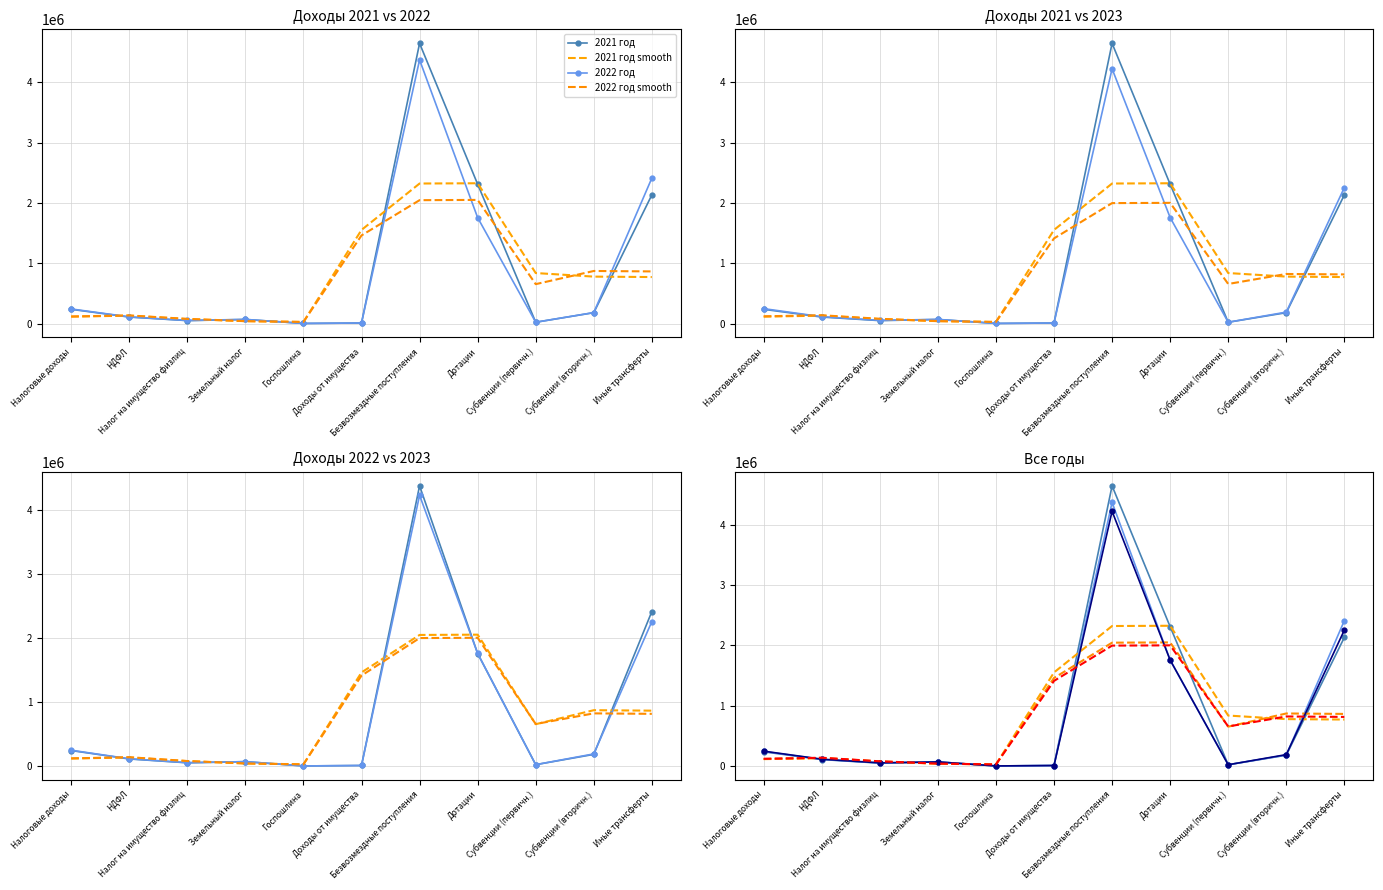

Which series changed the most between Дотации and Субвенции (вторичн.)?

2021 год